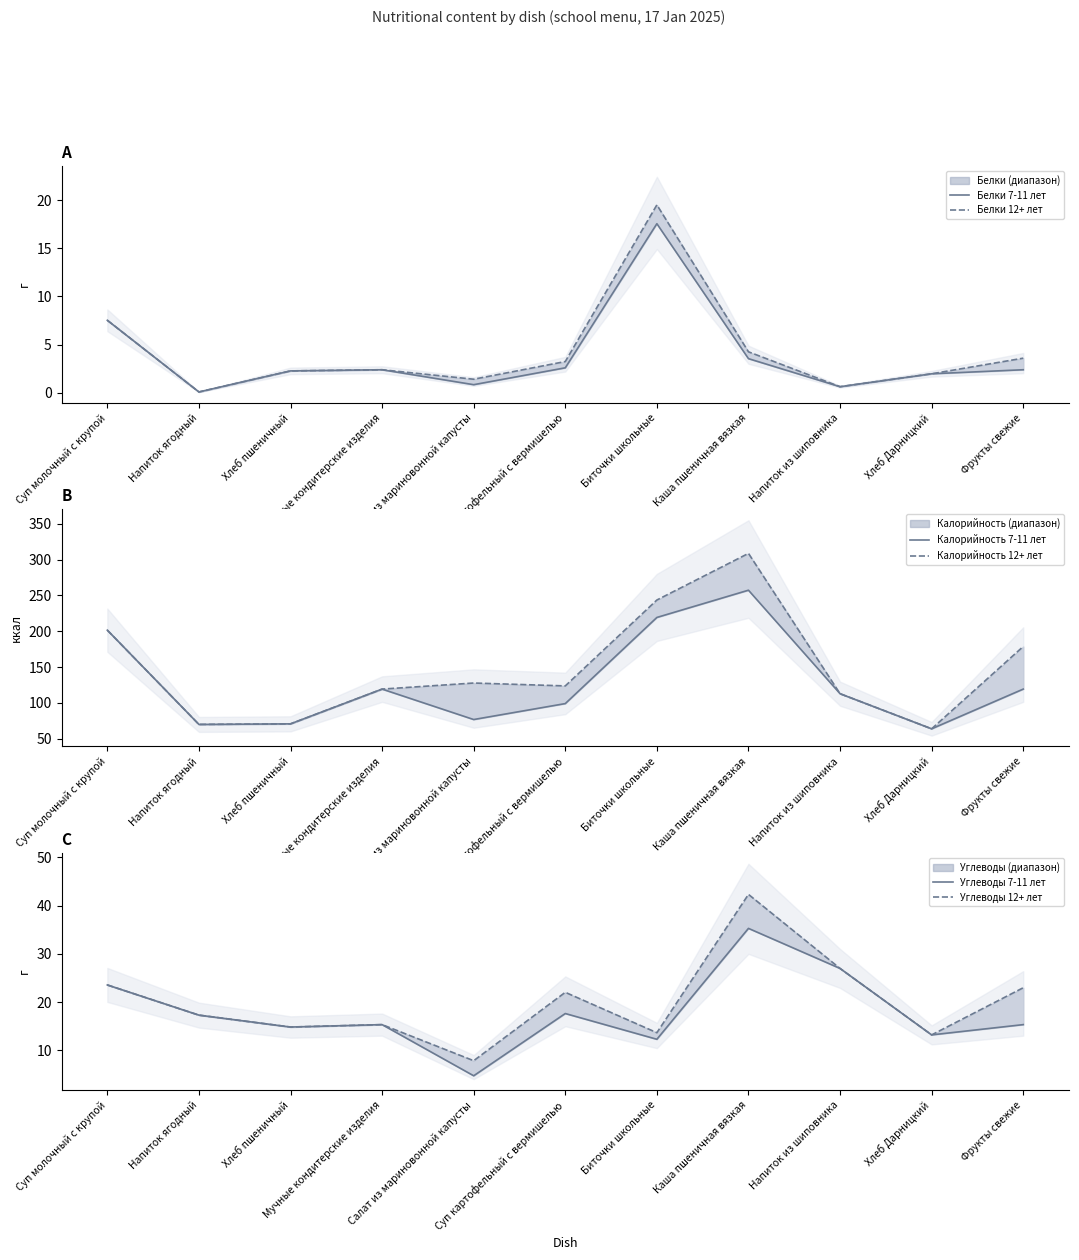

What are all the series names shown in the legend?

Белки 7-11 лет, Белки 12+ лет, Калорийность 7-11 лет, Калорийность 12+ лет, Углеводы 7-11 лет, Углеводы 12+ лет